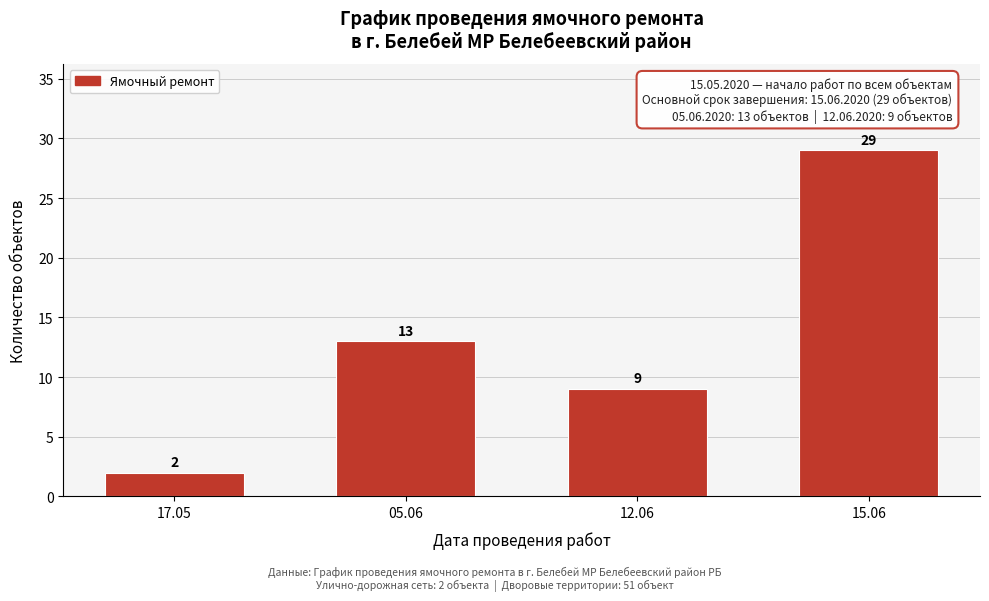

Reading left to right, transcribe all the data shown in this chart.

2	13	9	29